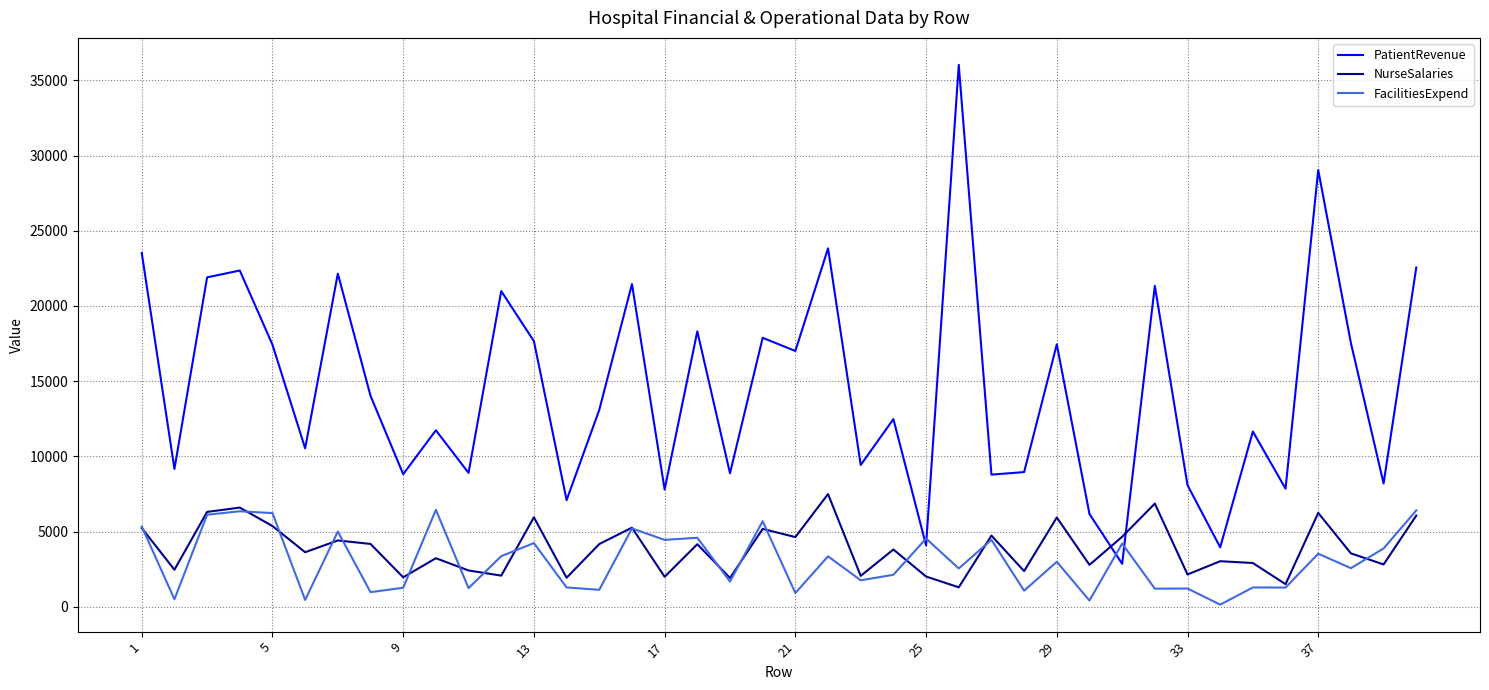

What is the maximum value shown in the chart?

36029